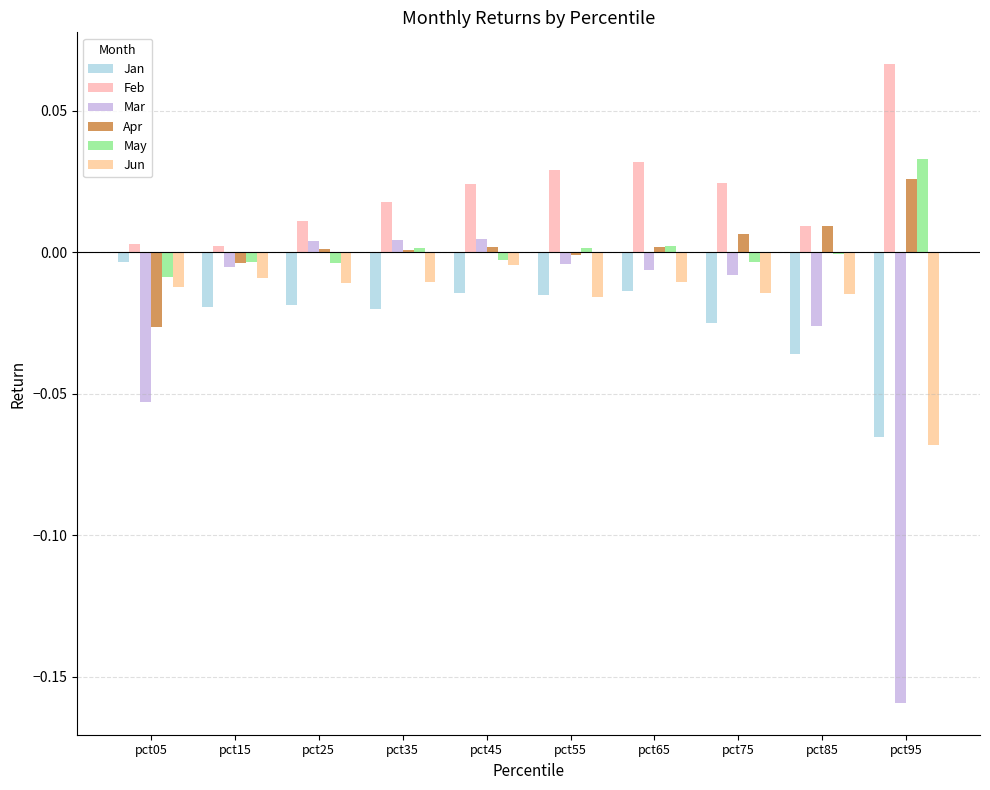

At which label is Apr closest to 0?

pct55